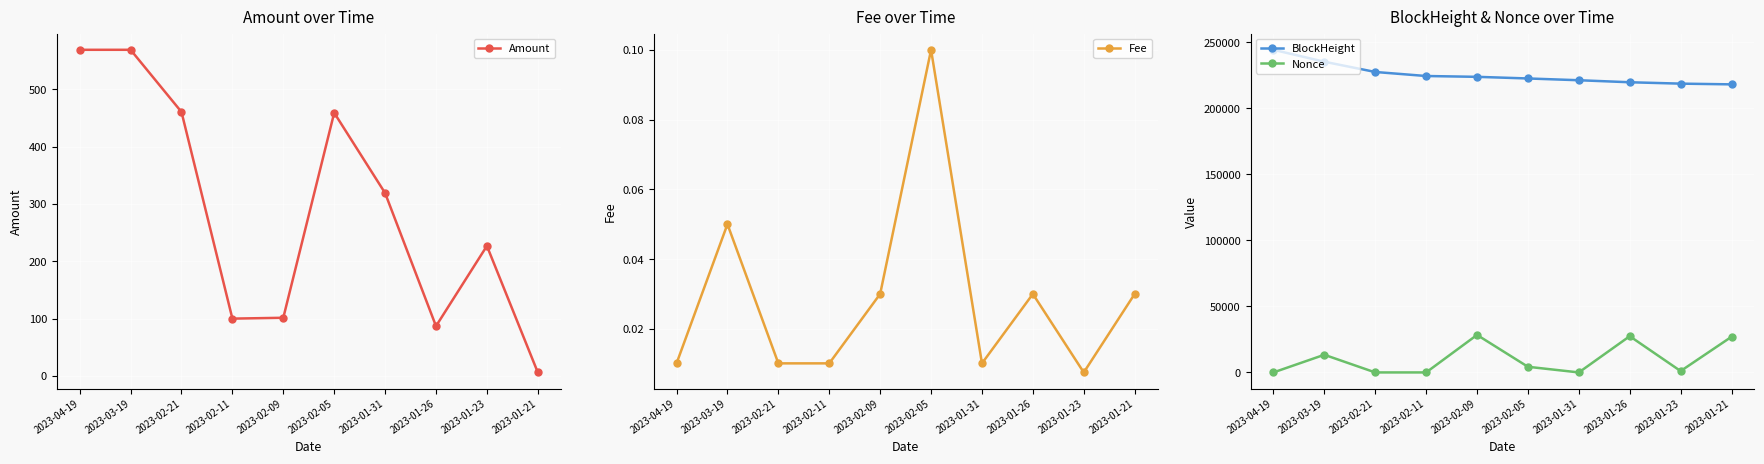

What is the difference between the BlockHeight values at 2023-04-19 and 2023-01-23?

25619